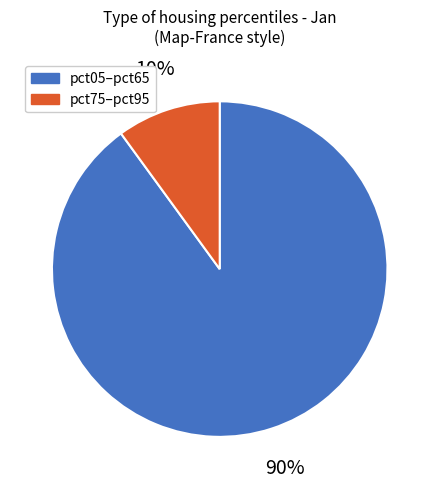

Does any single category account for the majority?

Yes